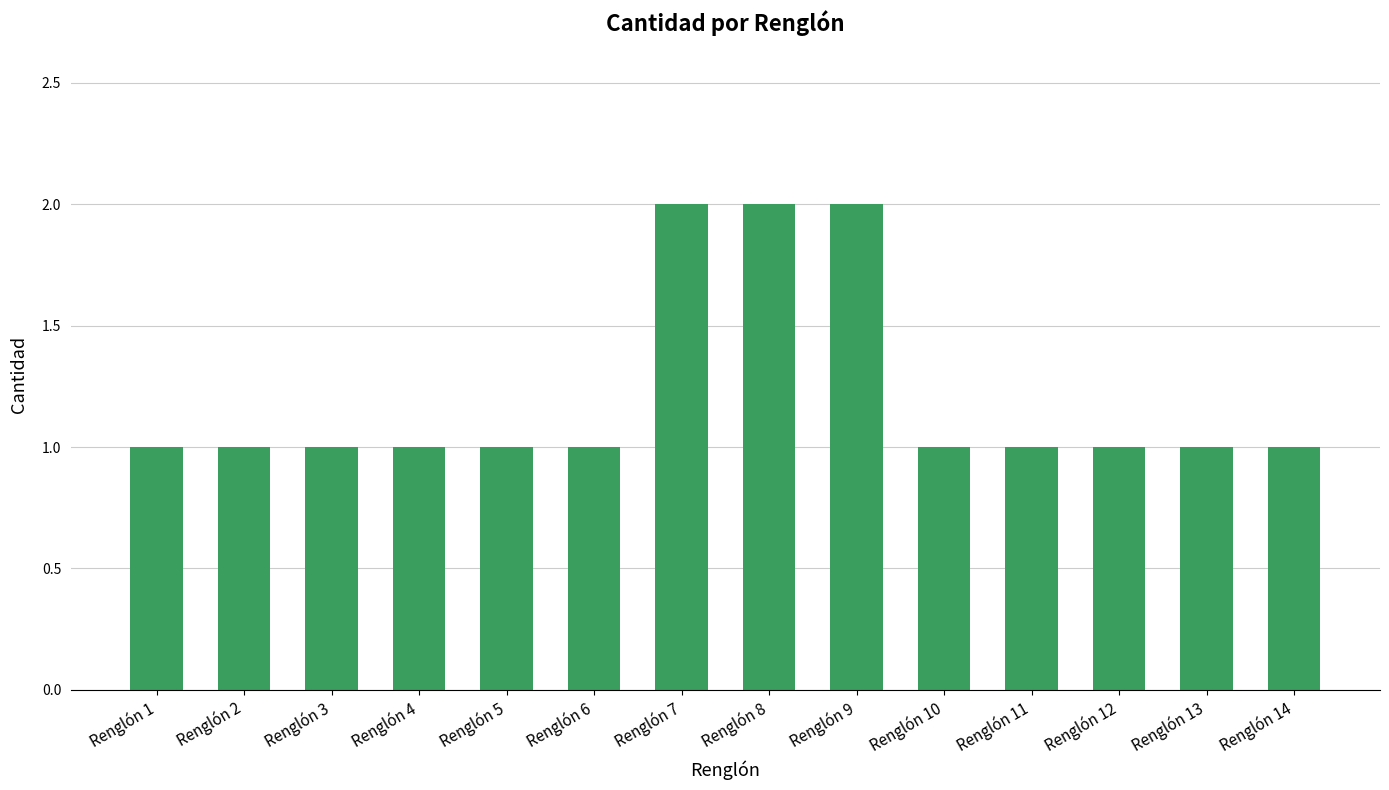

What is the minimum value shown in the chart?

1